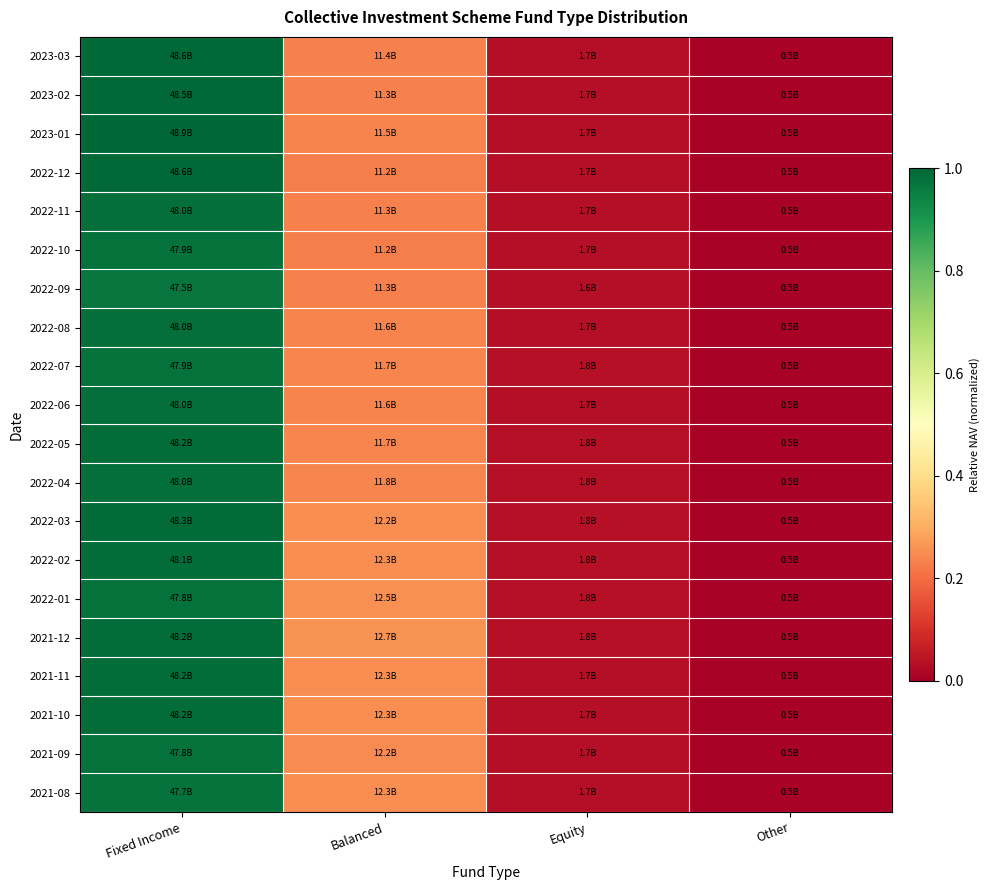

Reading left to right, what are all the values shown in this chart?

2023-03: Fixed Income=1.0	Balanced=0.2	Equity=0.0	Other=0.0
2023-02: Fixed Income=1.0	Balanced=0.2	Equity=0.0	Other=0.0
2023-01: Fixed Income=1.0	Balanced=0.2	Equity=0.0	Other=0.0
2022-12: Fixed Income=1.0	Balanced=0.2	Equity=0.0	Other=0.0
2022-11: Fixed Income=1.0	Balanced=0.2	Equity=0.0	Other=0.0
2022-10: Fixed Income=1.0	Balanced=0.2	Equity=0.0	Other=0.0
2022-09: Fixed Income=1.0	Balanced=0.2	Equity=0.0	Other=0.0
2022-08: Fixed Income=1.0	Balanced=0.2	Equity=0.0	Other=0.0
2022-07: Fixed Income=1.0	Balanced=0.2	Equity=0.0	Other=0.0
2022-06: Fixed Income=1.0	Balanced=0.2	Equity=0.0	Other=0.0
2022-05: Fixed Income=1.0	Balanced=0.2	Equity=0.0	Other=0.0
2022-04: Fixed Income=1.0	Balanced=0.2	Equity=0.0	Other=0.0
2022-03: Fixed Income=1.0	Balanced=0.3	Equity=0.0	Other=0.0
2022-02: Fixed Income=1.0	Balanced=0.3	Equity=0.0	Other=0.0
2022-01: Fixed Income=1.0	Balanced=0.3	Equity=0.0	Other=0.0
2021-12: Fixed Income=1.0	Balanced=0.3	Equity=0.0	Other=0.0
2021-11: Fixed Income=1.0	Balanced=0.3	Equity=0.0	Other=0.0
2021-10: Fixed Income=1.0	Balanced=0.3	Equity=0.0	Other=0.0
2021-09: Fixed Income=1.0	Balanced=0.2	Equity=0.0	Other=0.0
2021-08: Fixed Income=1.0	Balanced=0.3	Equity=0.0	Other=0.0